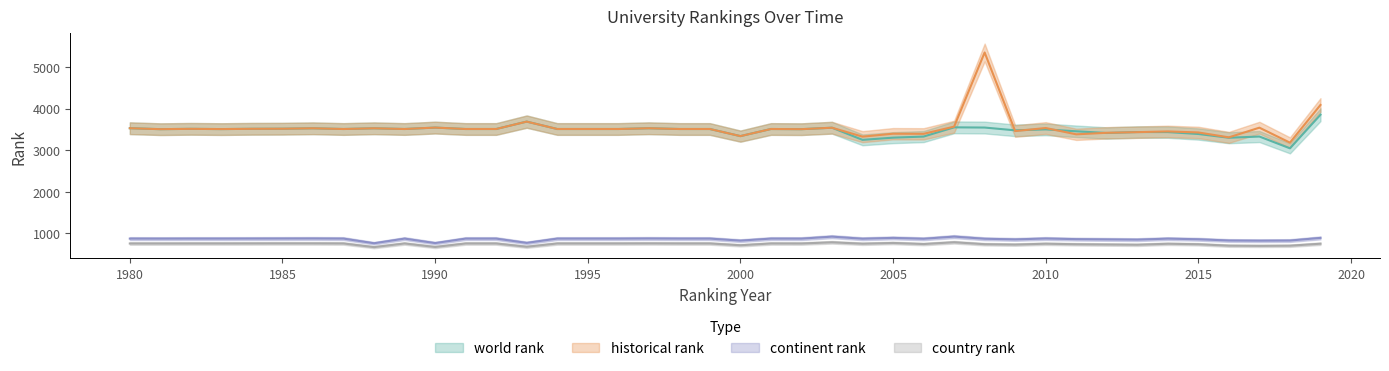

How many distinct data groups are displayed?

4